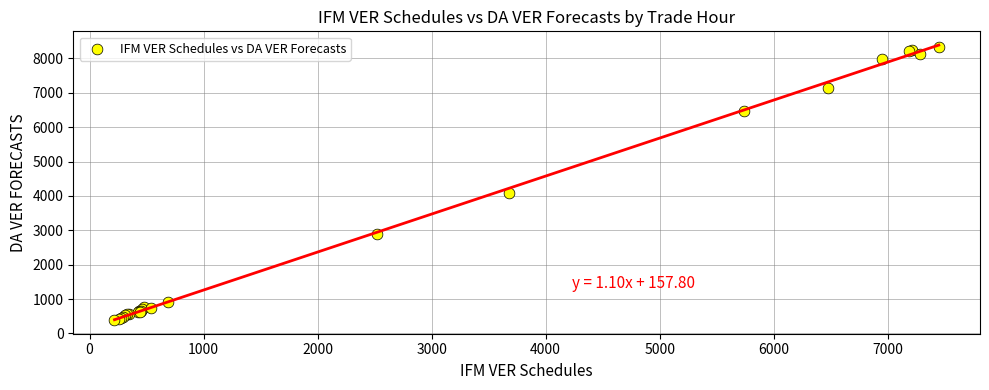

What Y value in the scatter plot is closest to 4356?

4095.8